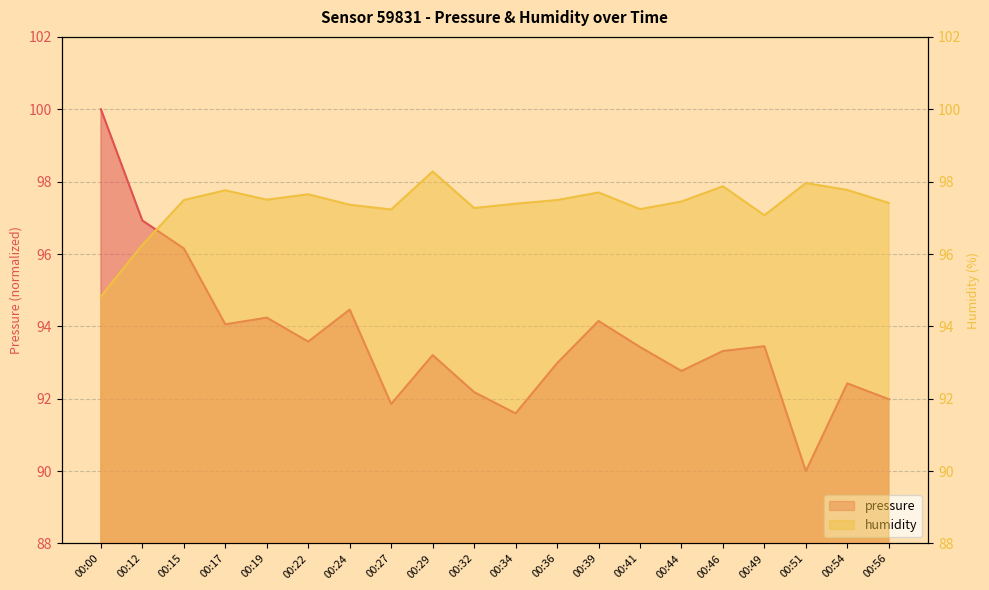

What value does the humidity series have at 00:54?

97.8